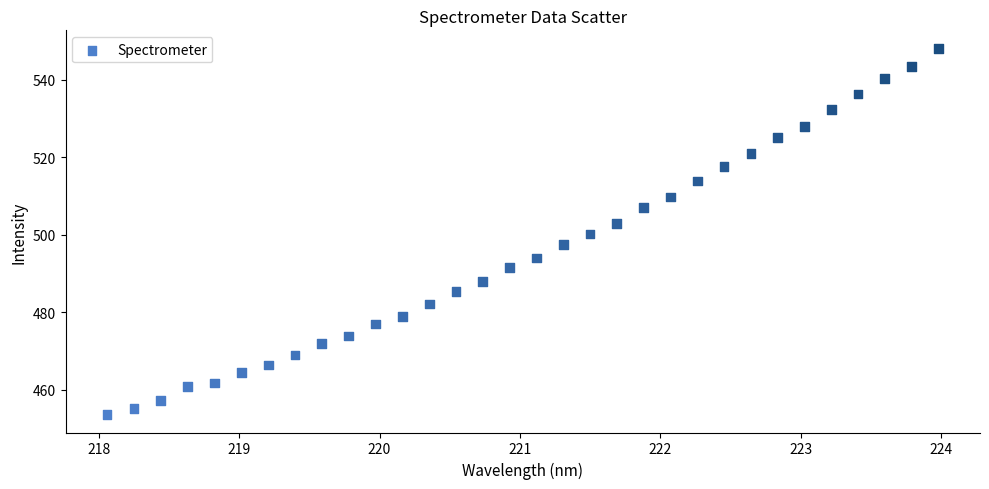

What is the range of Y values (max minus min)?

94.3